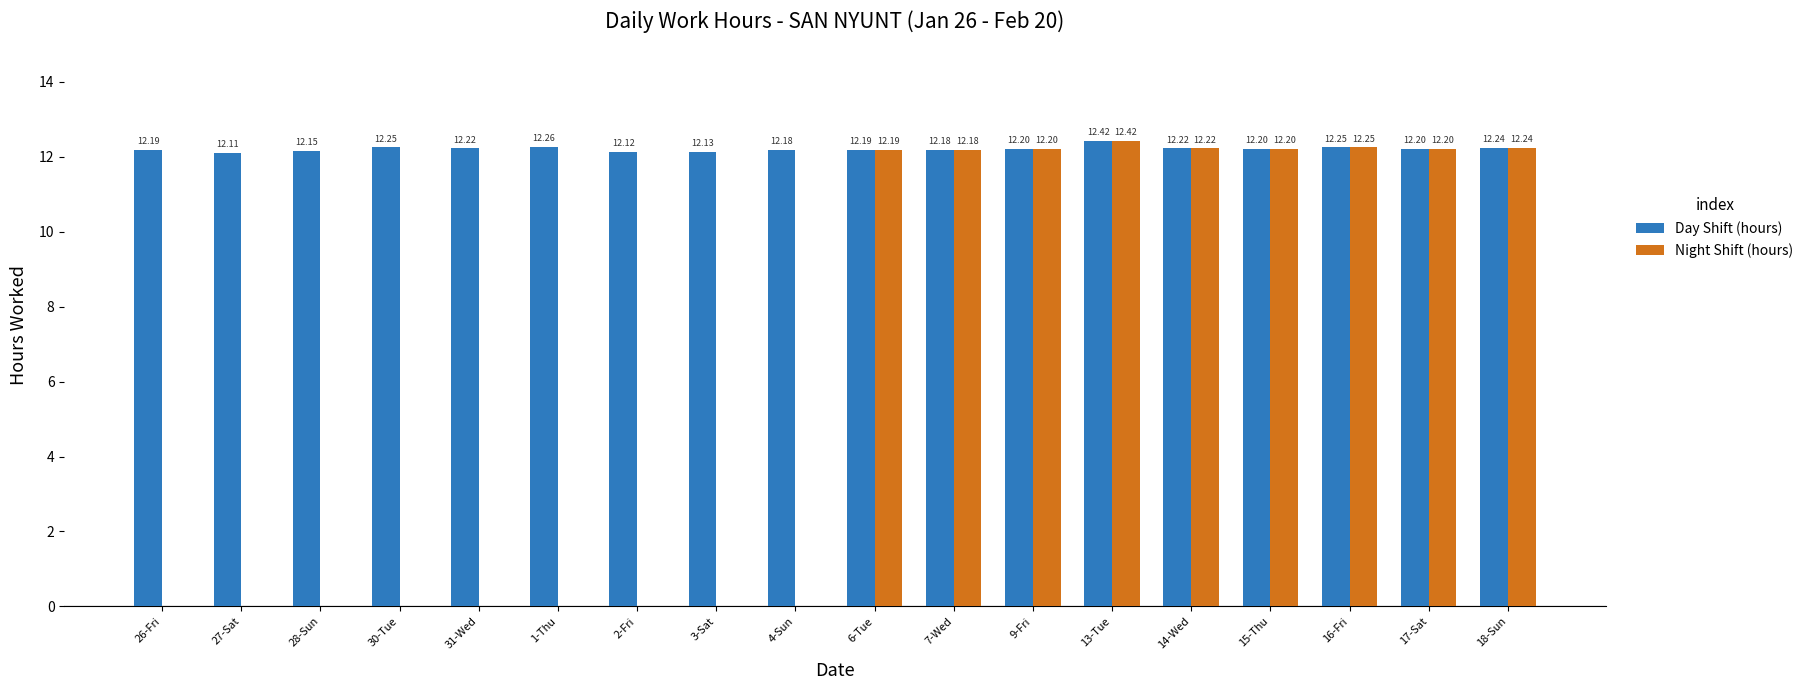

Between 2-Fri and 17-Sat, which series saw the biggest shift?

Night Shift (hours)